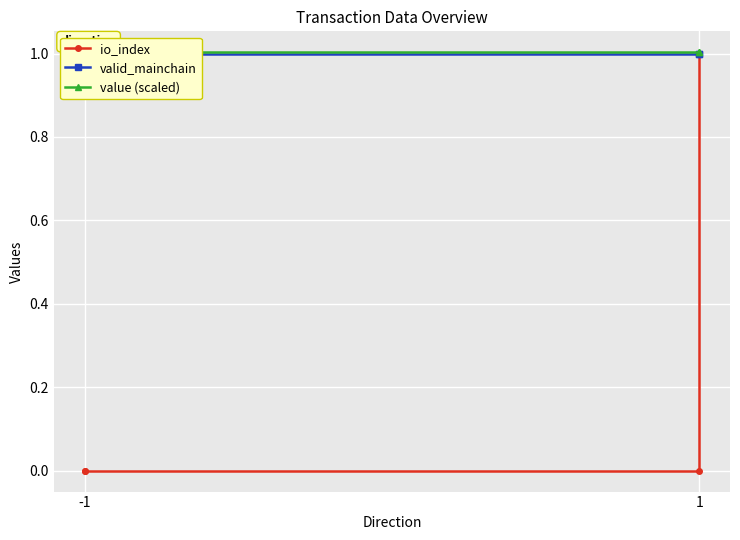

True or false: value (scaled) and io_index cross at least once.

False